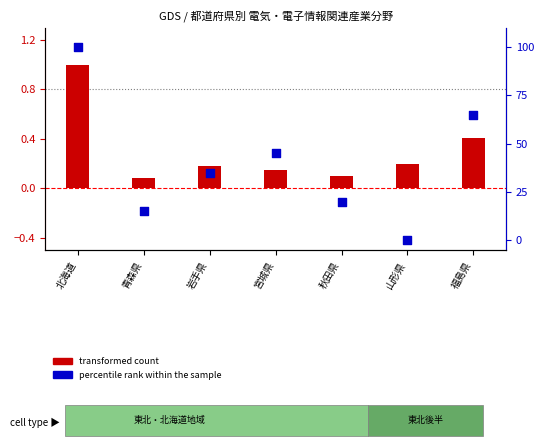

Which series has the largest Y range (max minus min)?

percentile rank within the sample